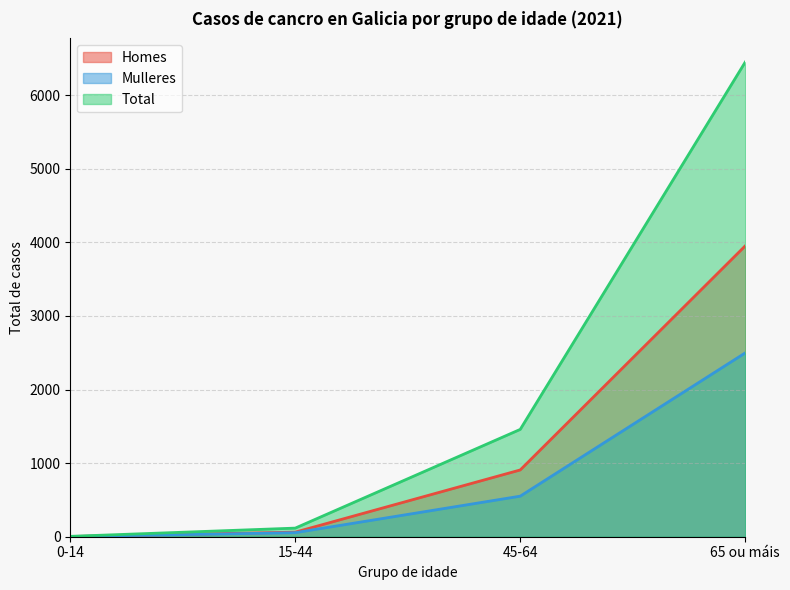

Does the chart have visible grid lines?

Yes